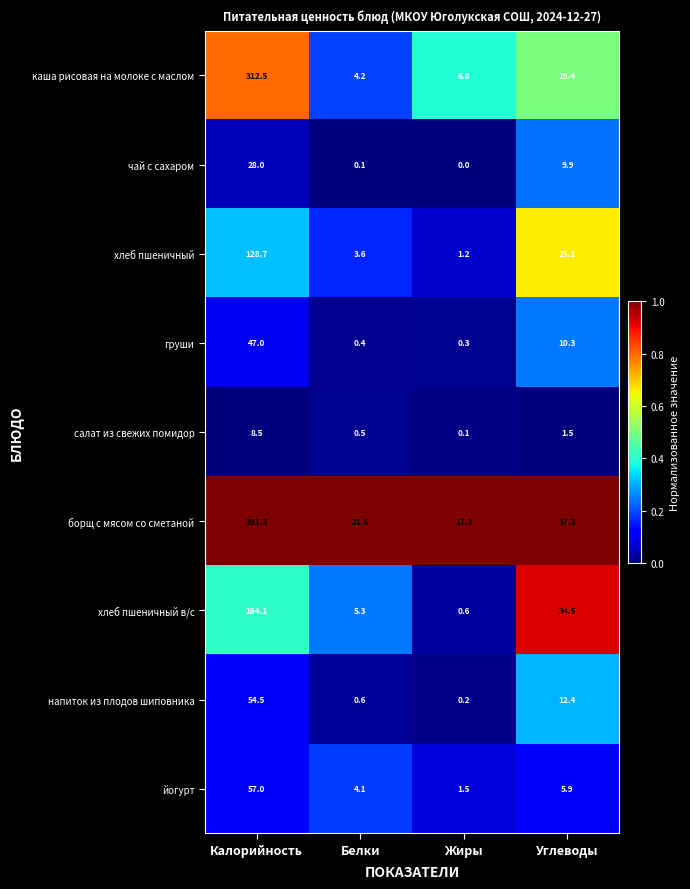

Which series has the widest spread of values?

борщ с мясом со сметаной